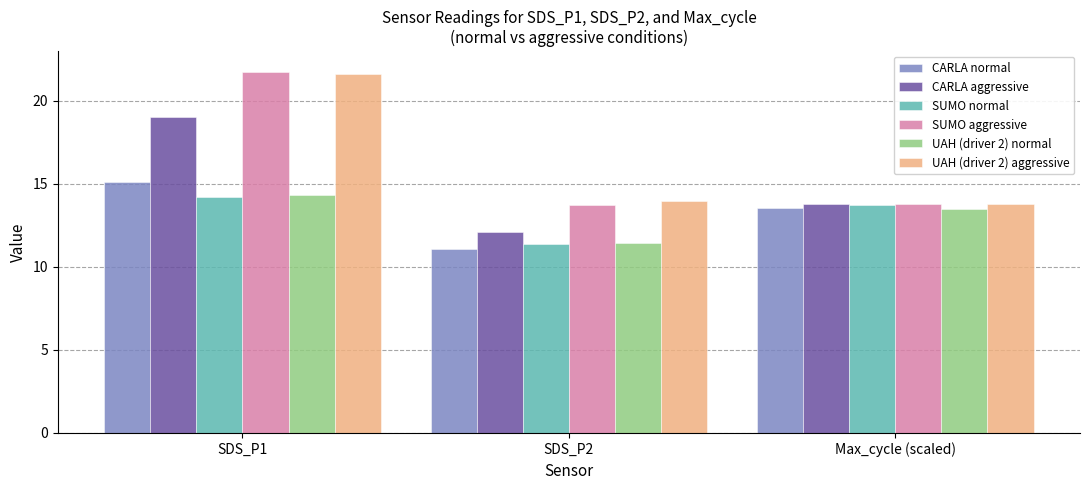

Between SDS_P1 and SDS_P2, which series saw the biggest shift?

SUMO aggressive